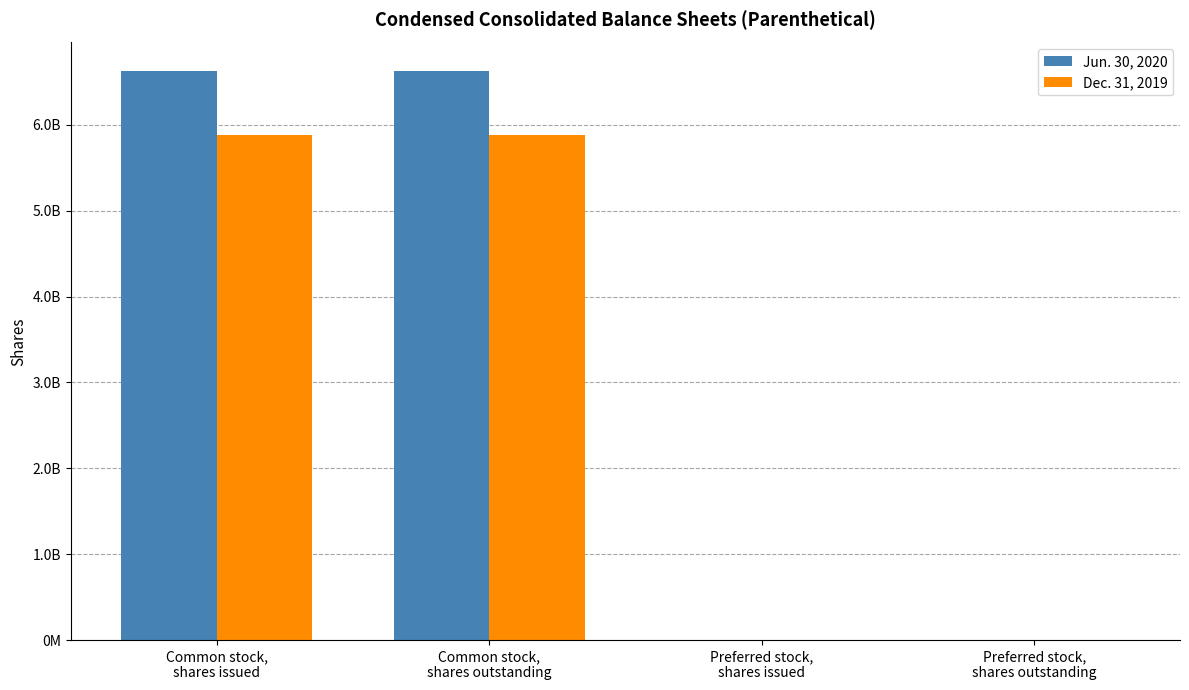

What is the label of the 3rd bar from the right?

Common stock,
shares outstanding